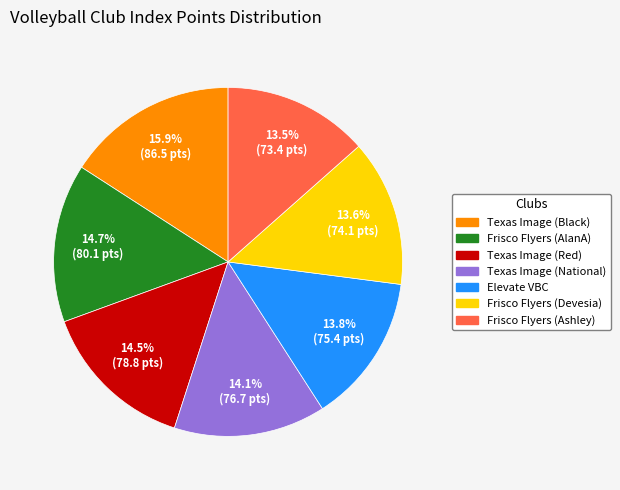

Which category has the biggest portion of the pie?

Texas Image (Black)